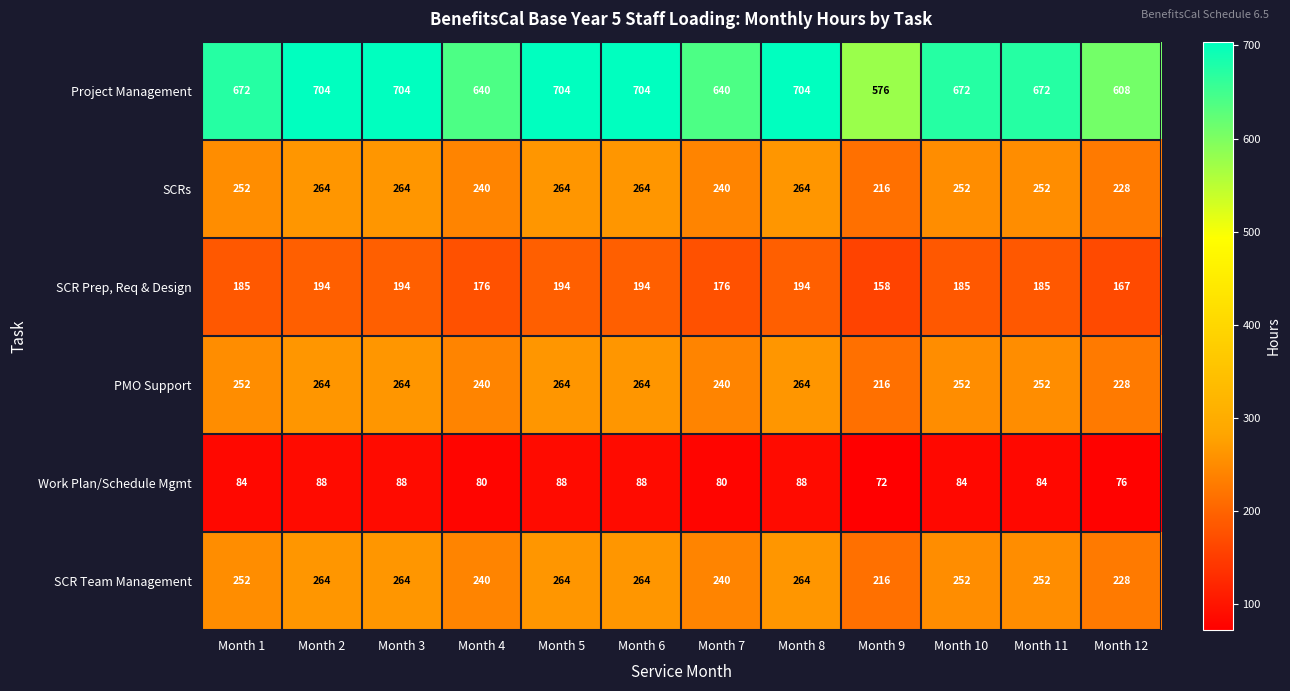

Which series has the largest total across all categories?

Project Management